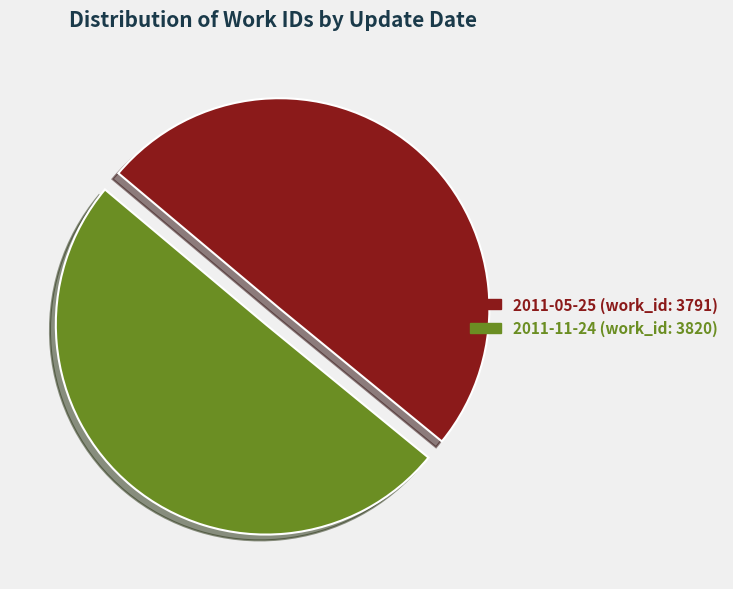

True or false: 2011-05-25 accounts for 50% of the total.

True